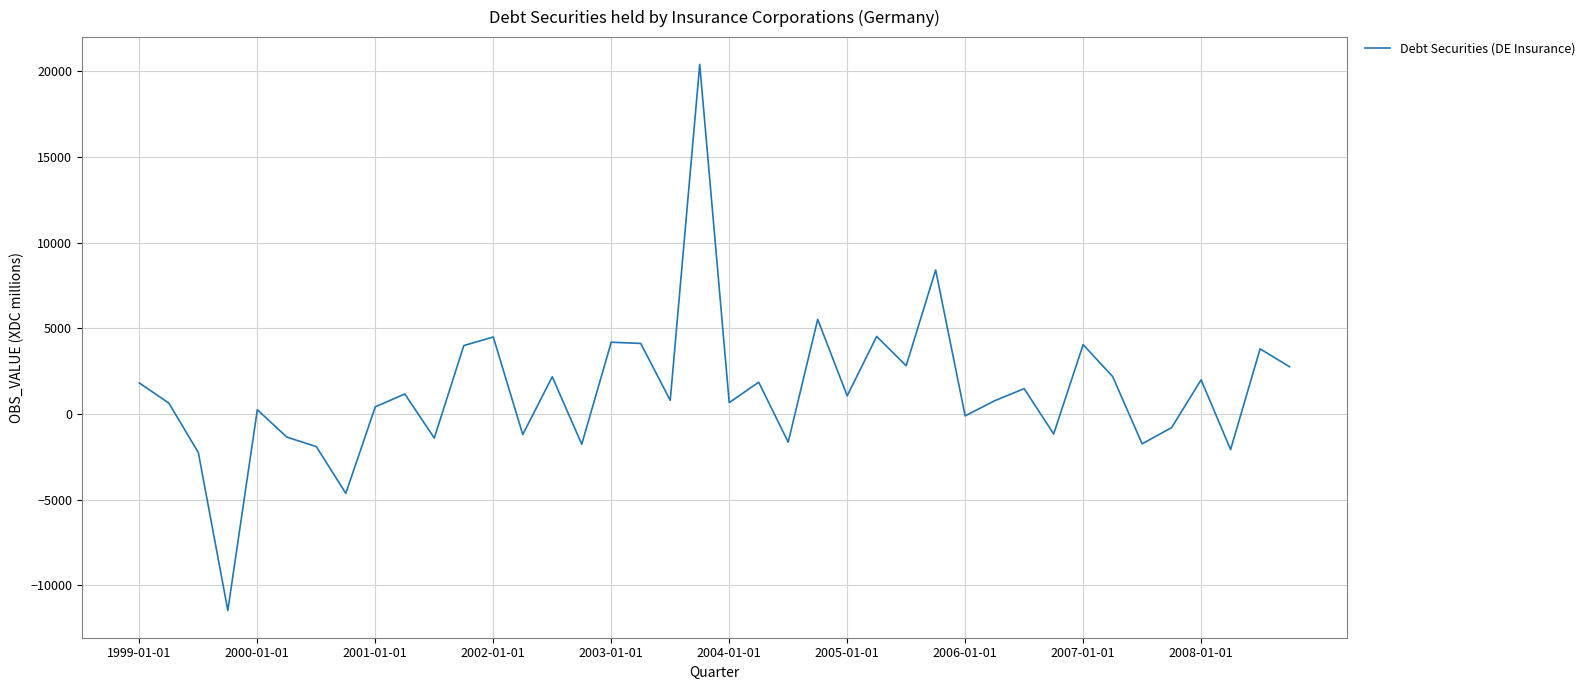

What is the greatest value displayed?

20405